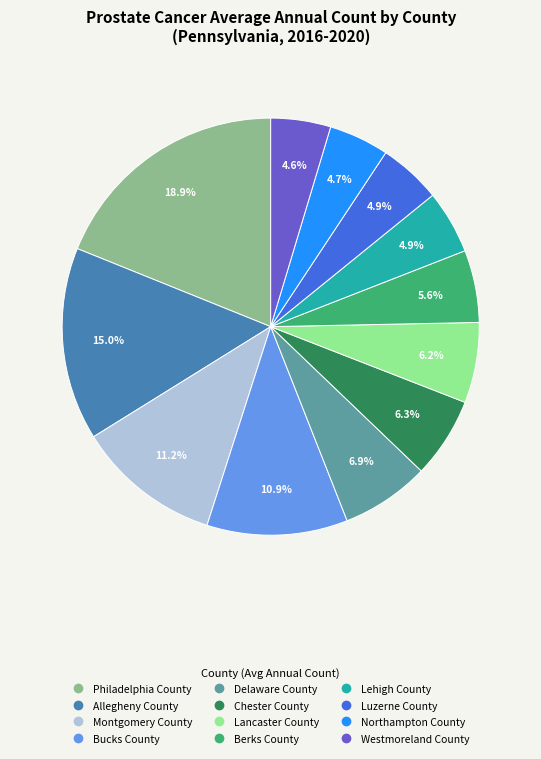

Combined, do Chester County and Montgomery County account for over 50%?

No